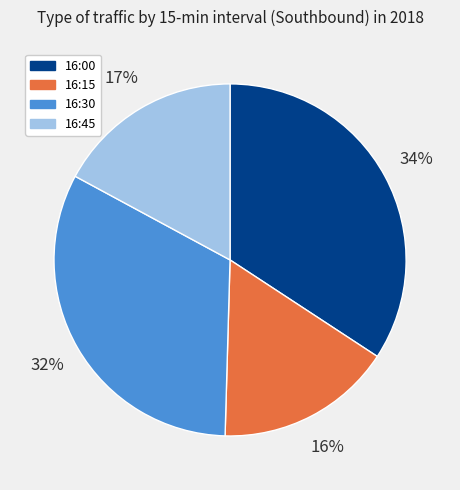

Approximately how many times larger is the value at 16:15 compared to 16:30?

0.5